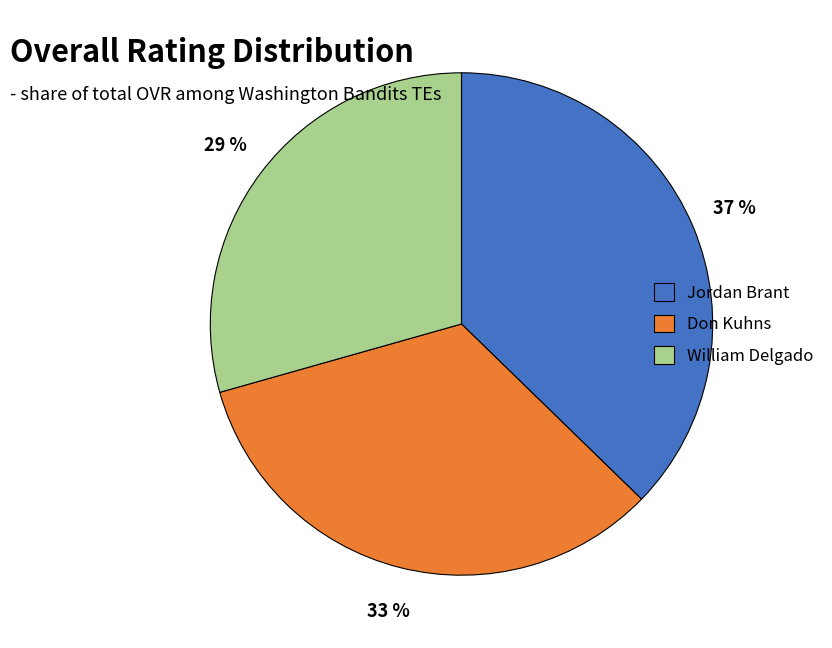

Do Jordan Brant and Don Kuhns together represent more than half of the pie?

Yes